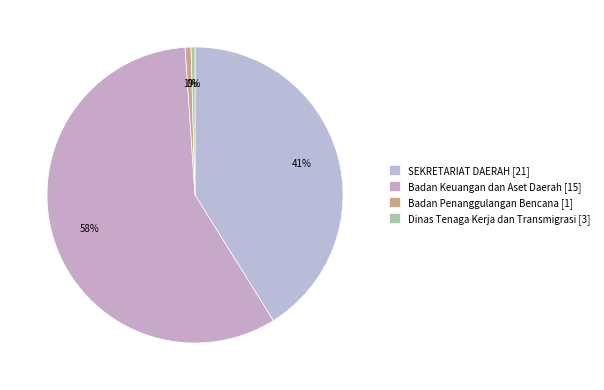

How many segments does this pie chart have?

4